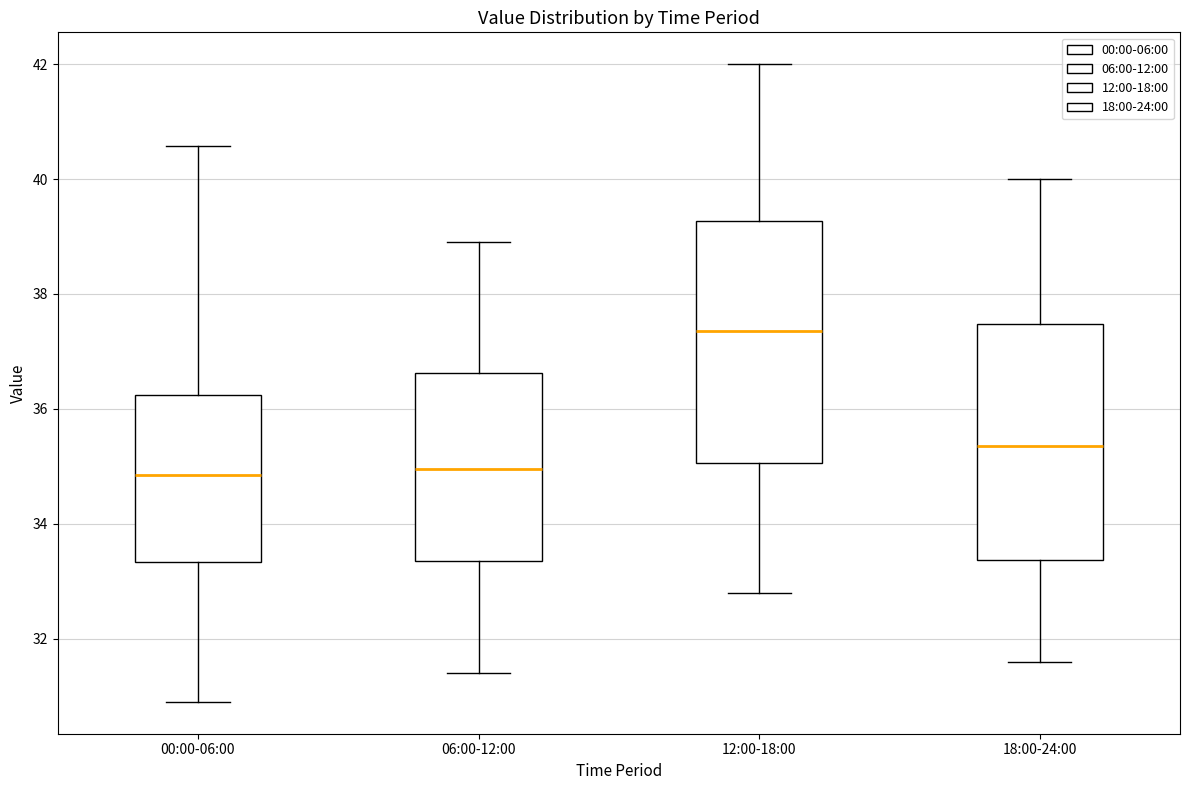

Reading left to right, transcribe this box plot: for each box, give where its median line is, the range the box spans, and where its two whiskers end, as read against the y-axis. The values are not printed on the chart, so give them approximately, as read against the axis.

00:00-06:00: median 34.8, box 33.4 to 36.2, whiskers 31.0 to 40.6
06:00-12:00: median 35.0, box 33.4 to 36.6, whiskers 31.4 to 39.0
12:00-18:00: median 37.4, box 35.0 to 39.2, whiskers 32.8 to 42.0
18:00-24:00: median 35.4, box 33.4 to 37.4, whiskers 31.6 to 40.0